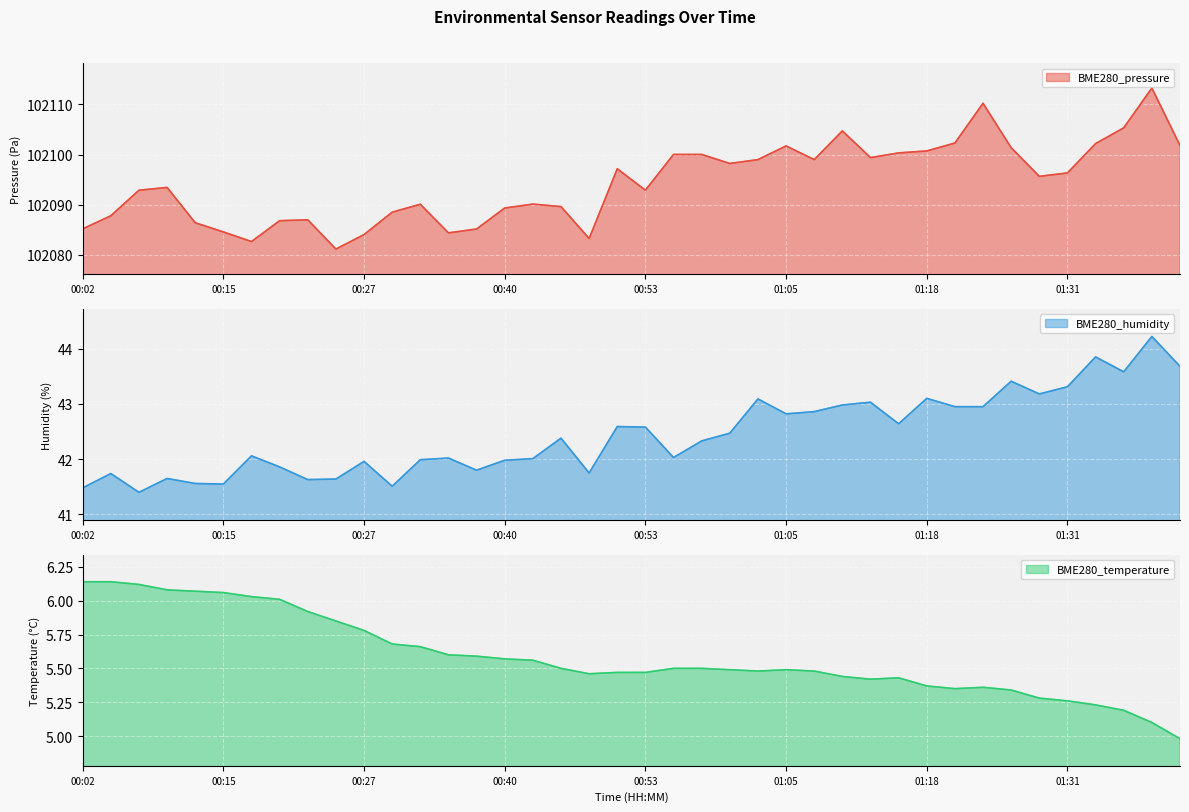

How many data points does each series have?

40